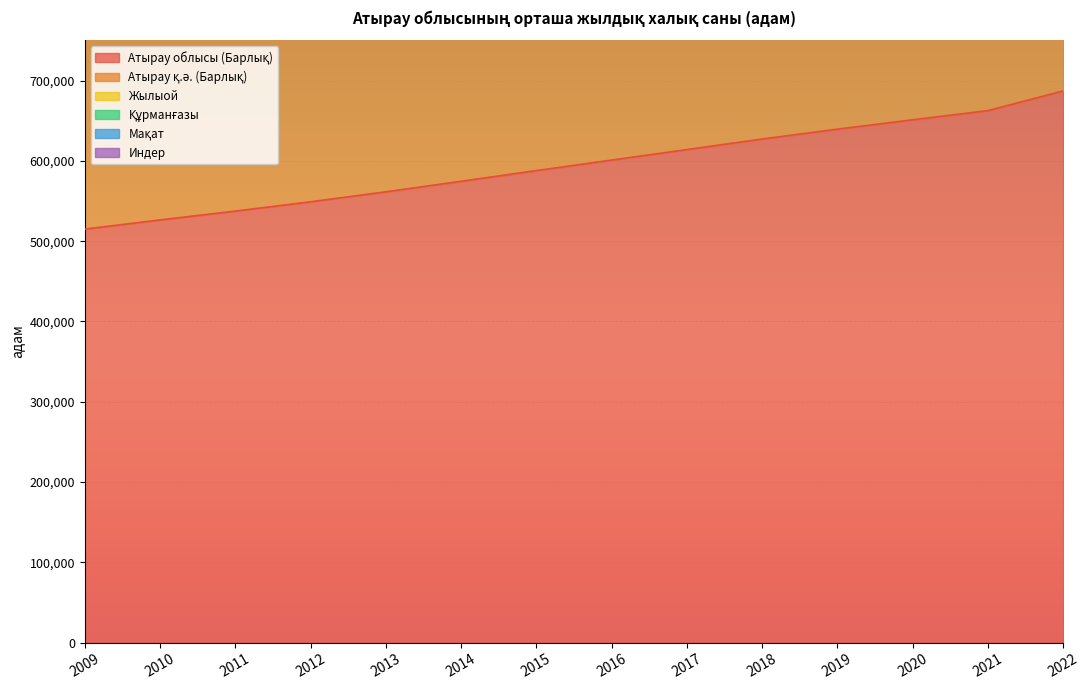

Which series has the largest total across all categories?

Жылыой